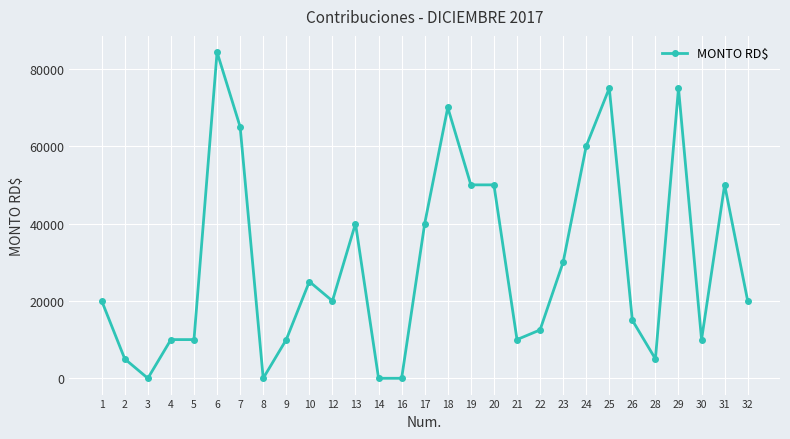

True or false: there are more than 0 points higher than both neighbors.

True